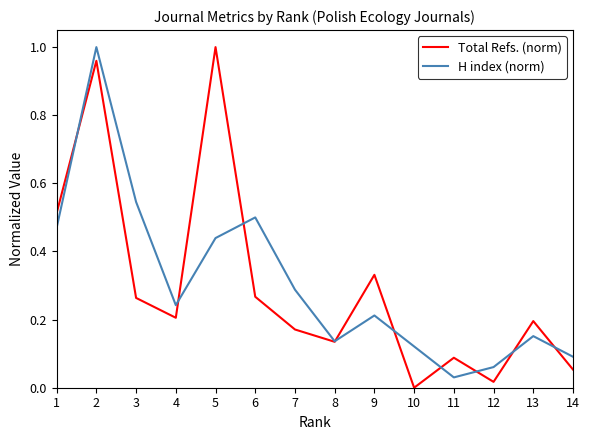

At which label is Total Refs. (norm) closest to 0?

10